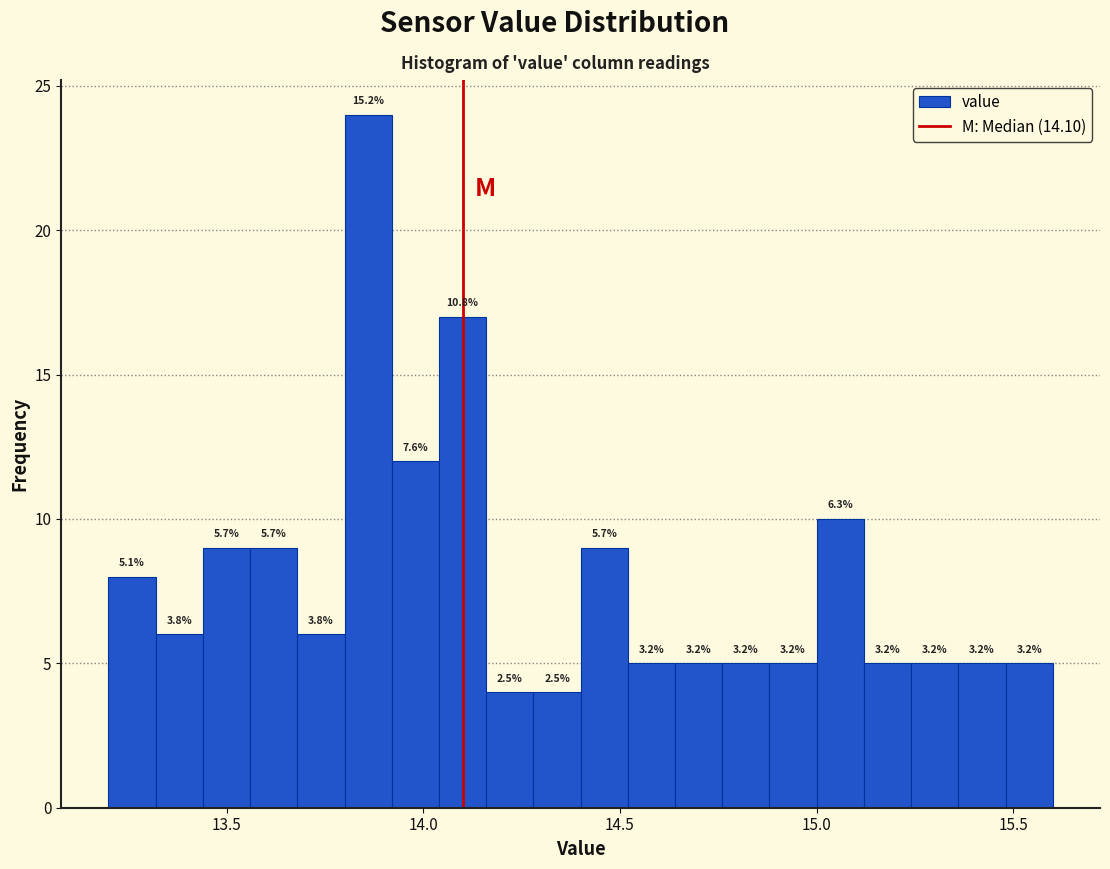

Around what value on the x-axis is the tallest bar? Give the approximate position of its centre, as read against the axis.

13.85